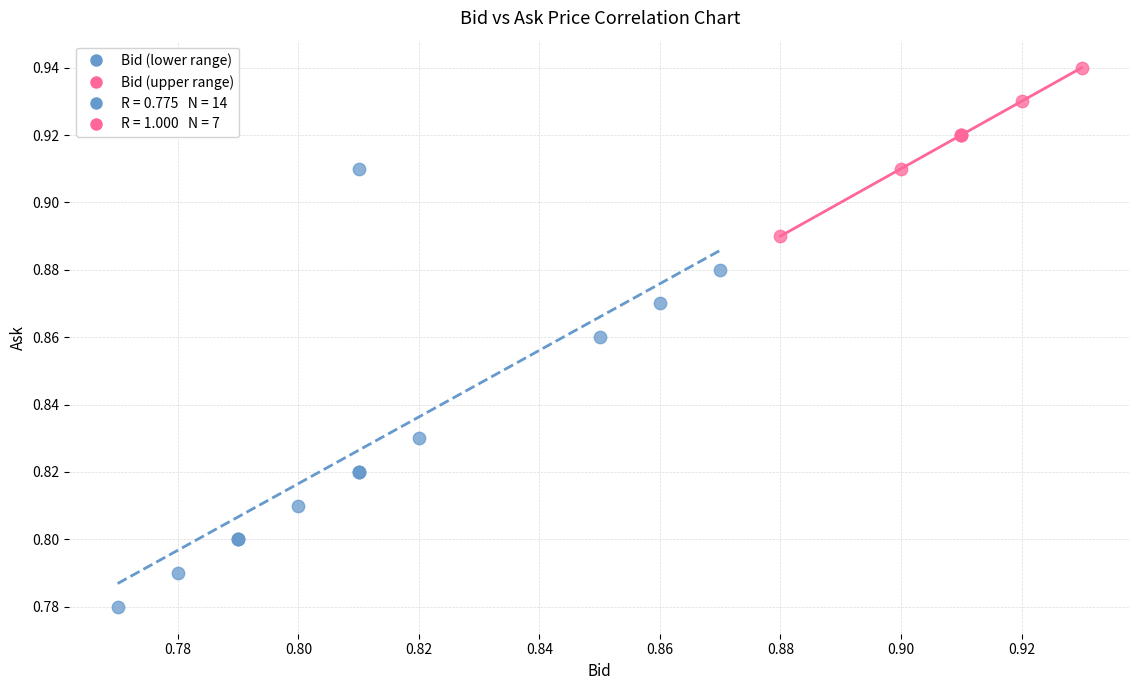

Which series contains the lowest Y value?

Bid (lower range)